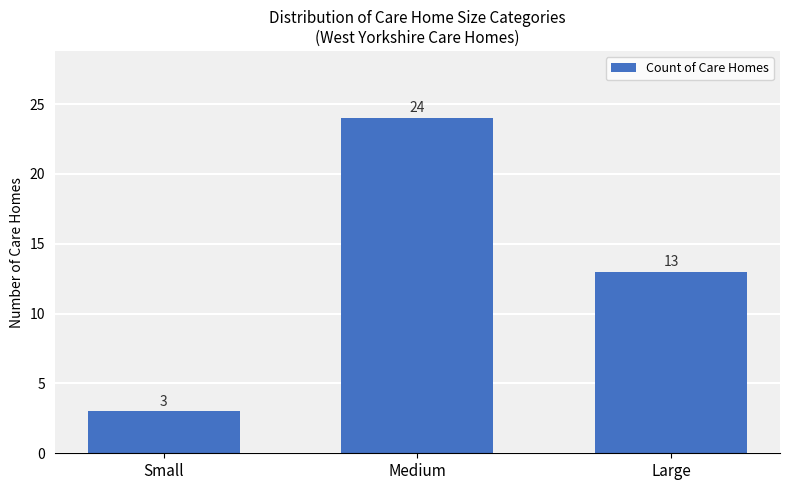

List the labels in order of value, smallest first.

Small, Large, Medium